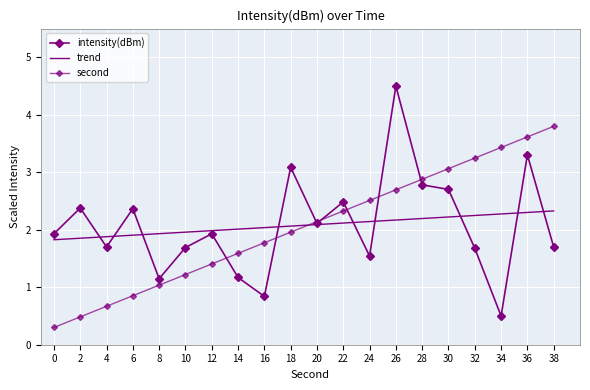

What is the spread (max minus min) of values at 32?

1.6